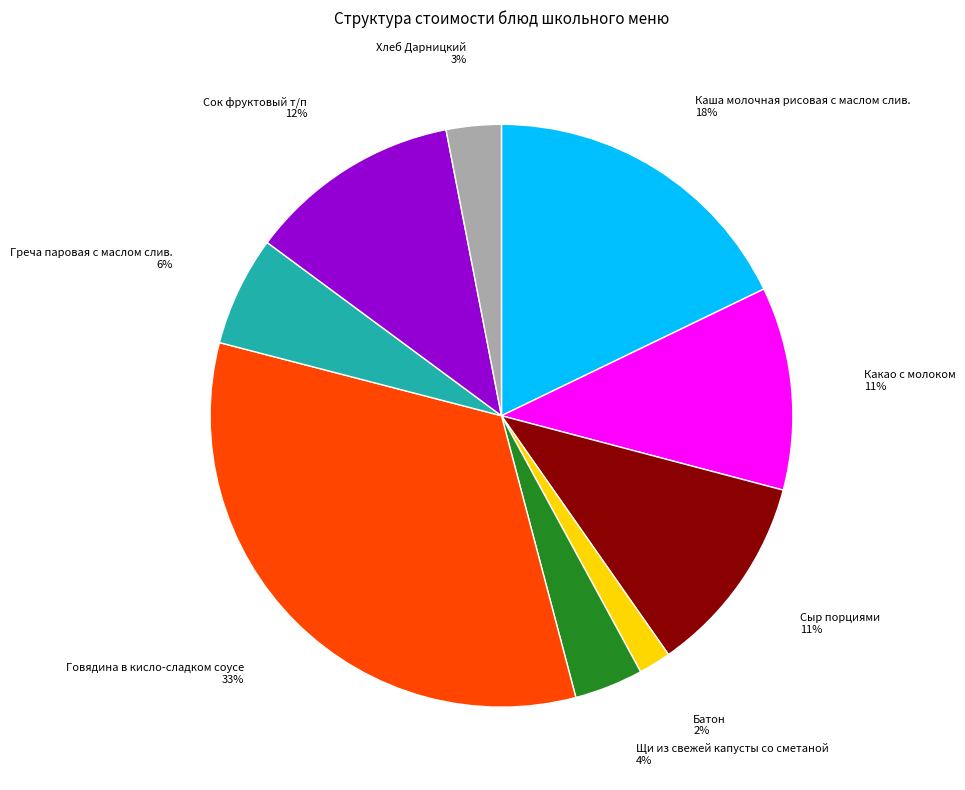

To the nearest percent, what is the average slice percentage?

11%